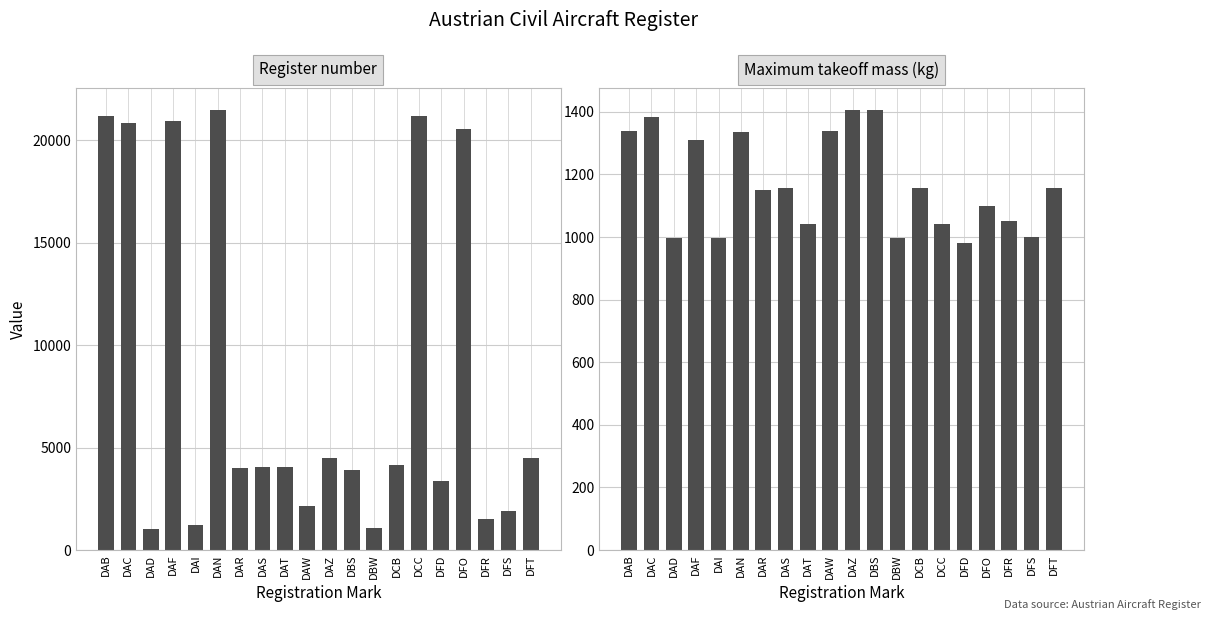

Does the chart contain stacked bars?

No